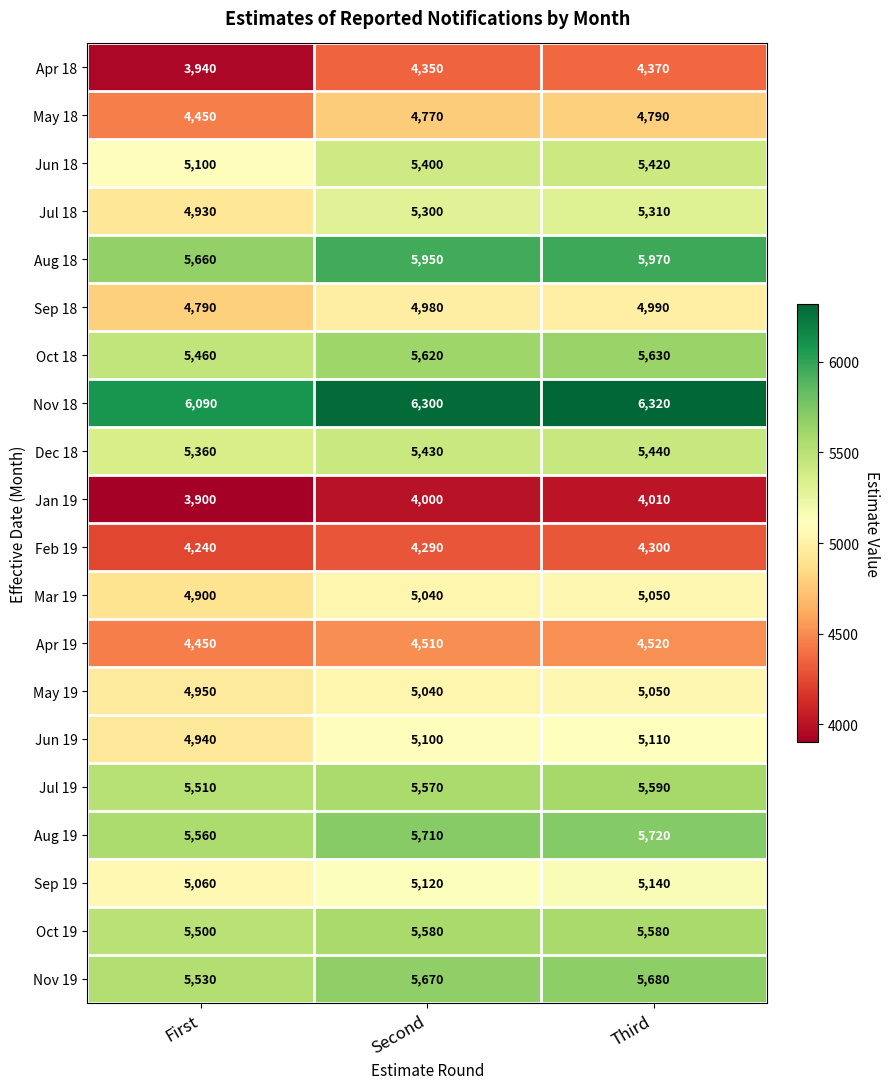

List the labels in order of Mar 19 value, smallest first.

First, Second, Third